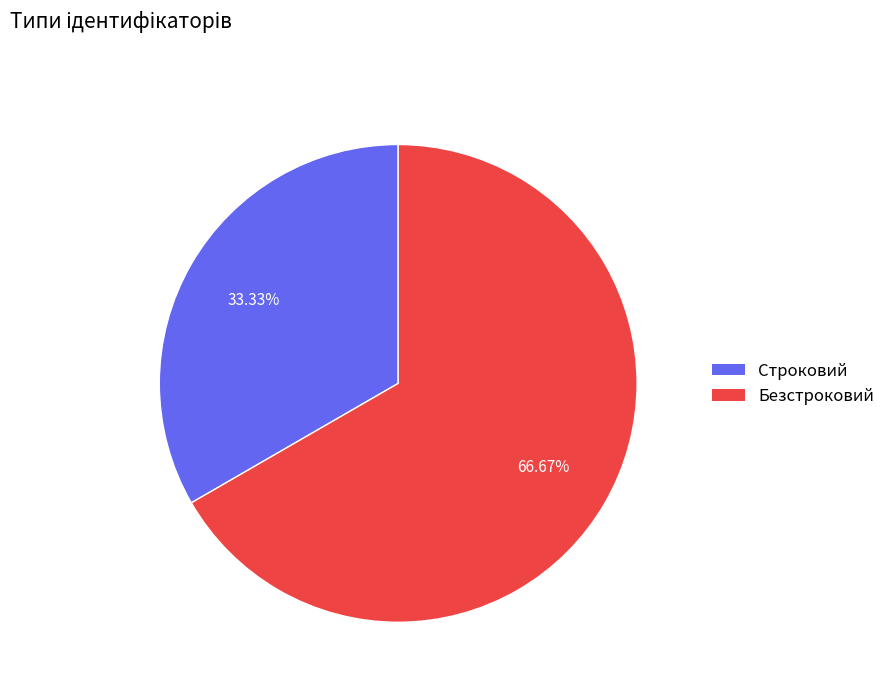

What is the ratio of the value at Безстроковий to the value at Строковий?

2.0